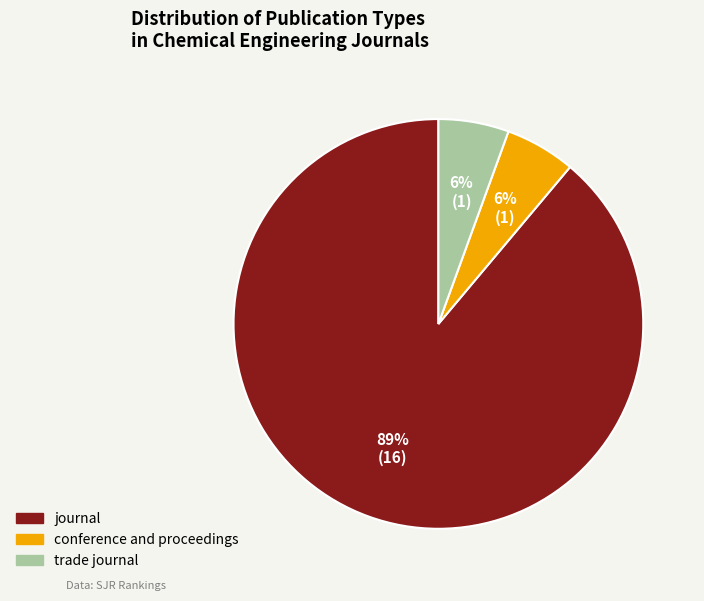

Combined, do conference and proceedings and trade journal account for over 50%?

No